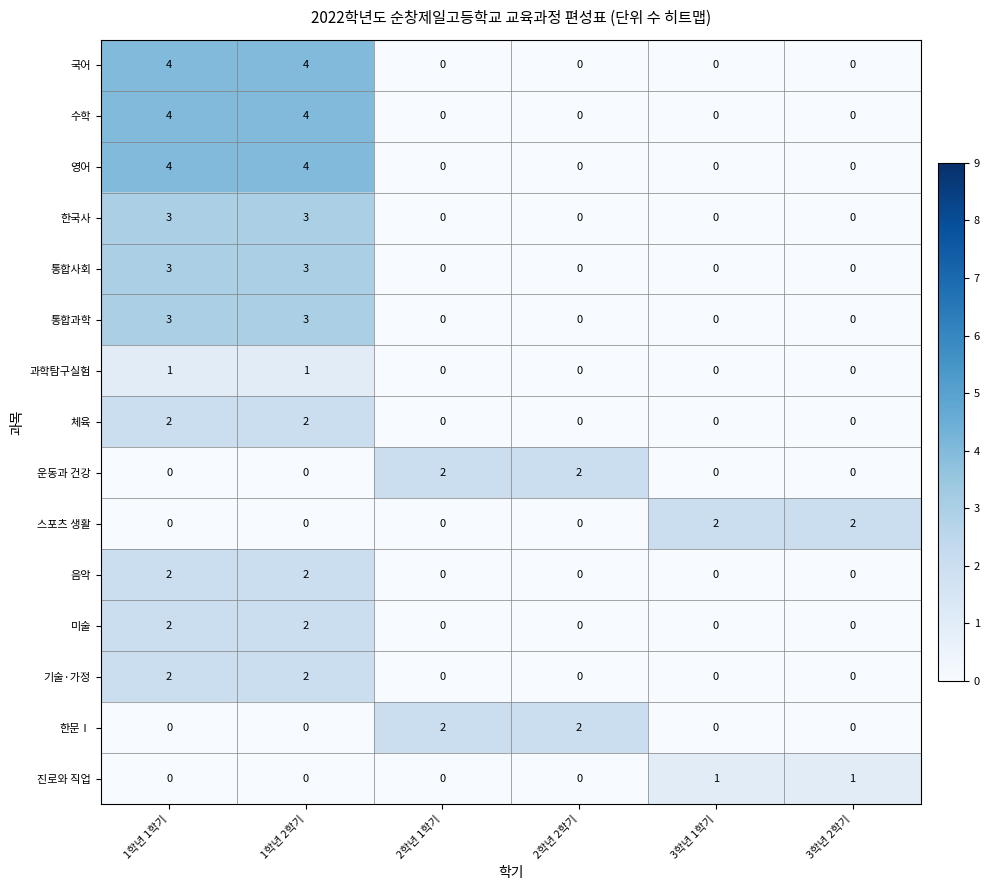

Is it true that 통합사회 equals 2 at 1학년 1학기?

False